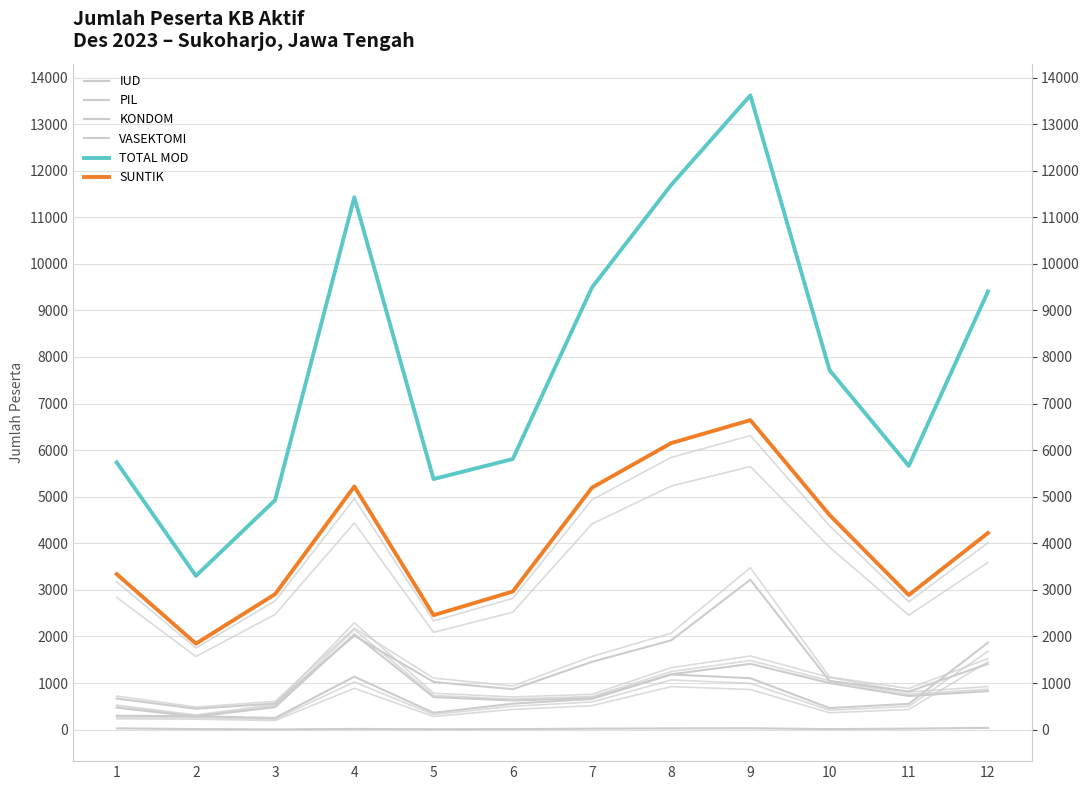

Rank the series by their maximum value, from highest to lowest.

TOTAL MOD, SUNTIK, KONDOM, PIL, IUD, VASEKTOMI